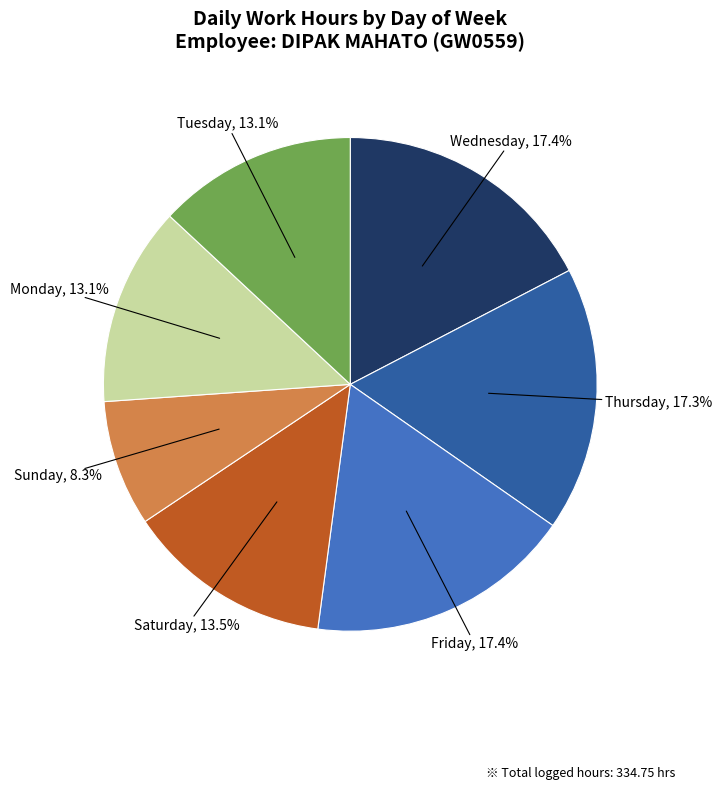

Is there any slice that represents more than half of the pie?

No